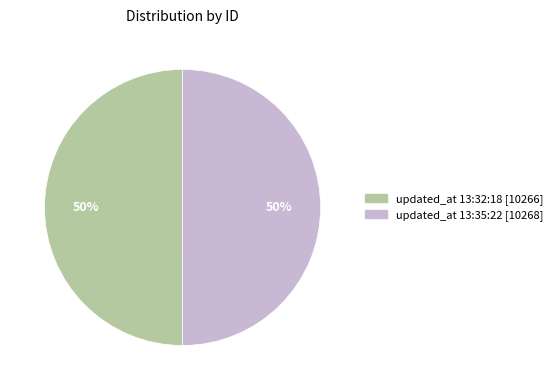

Combined, do updated_at 13:35:22 [10268] and updated_at 13:32:18 [10266] account for over 50%?

Yes